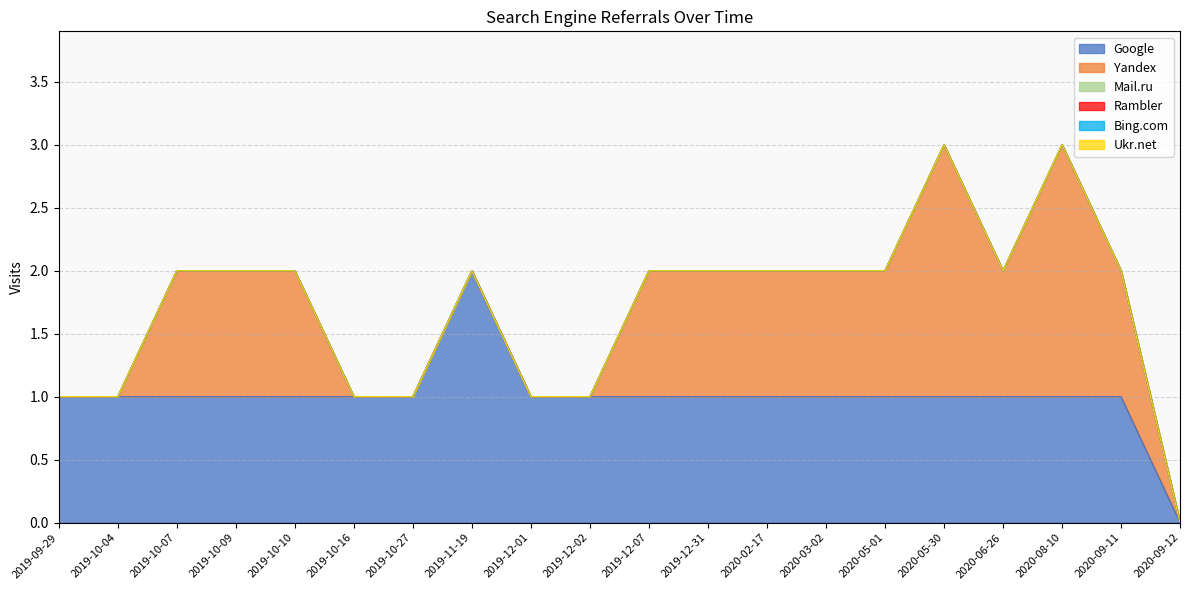

Does the chart display data point markers on the line(s)?

No